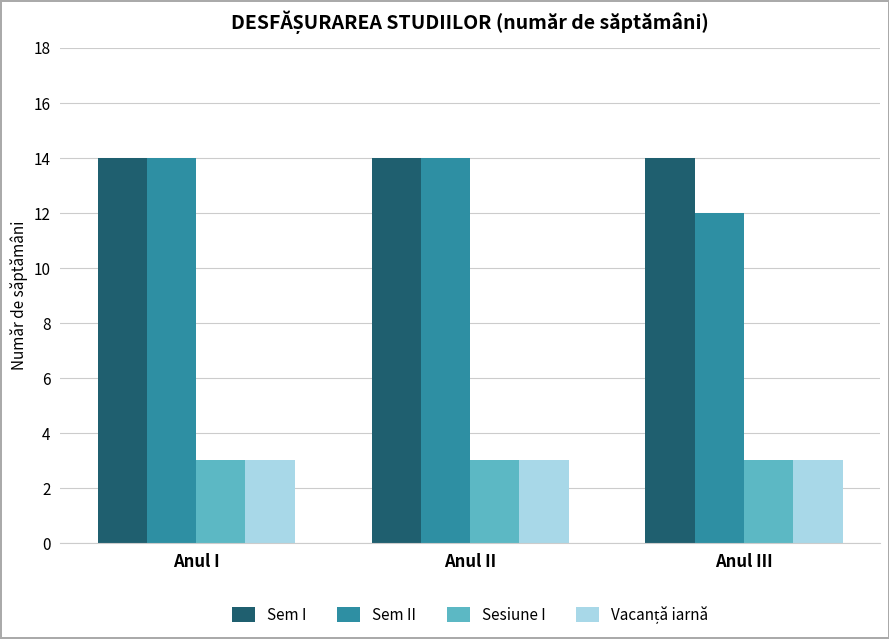

What is the spread (max minus min) of values at Anul I?

11